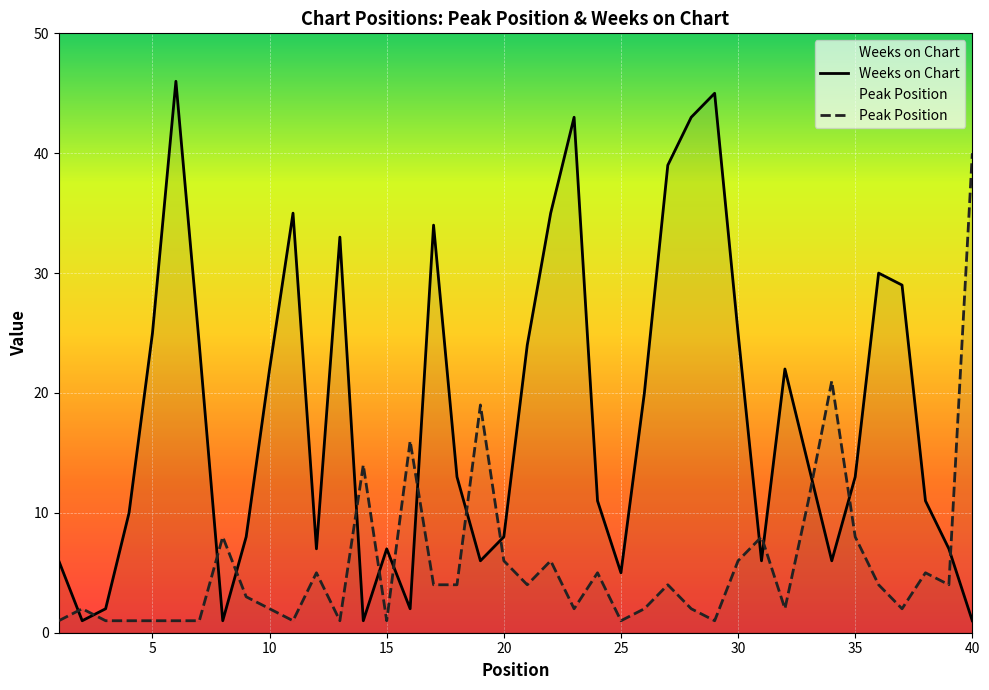

Rank the series by their maximum value, from highest to lowest.

Weeks on Chart, Peak Position